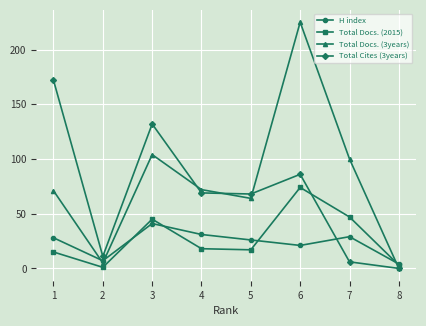

Which series has the largest range (max minus min)?

Total Docs. (3years)